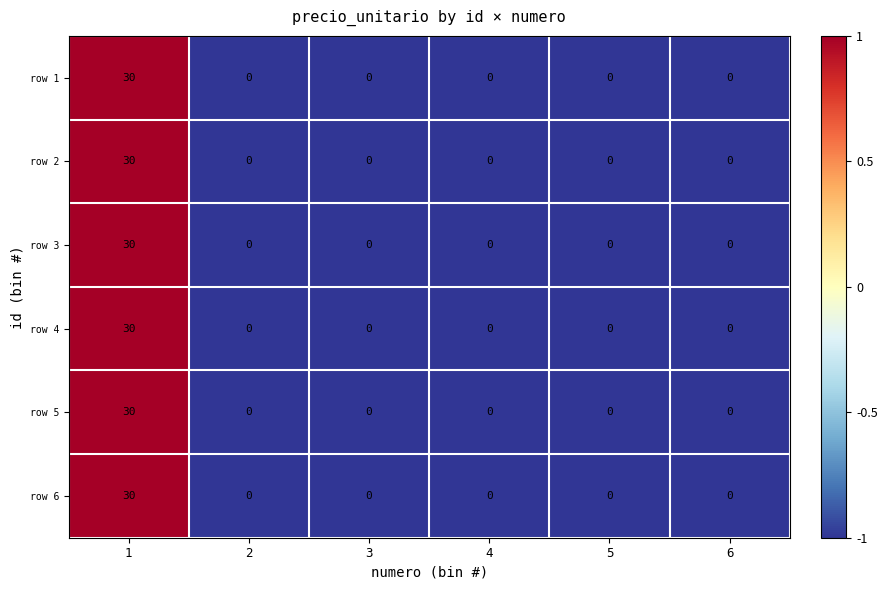

What is the maximum value for row 3?

30